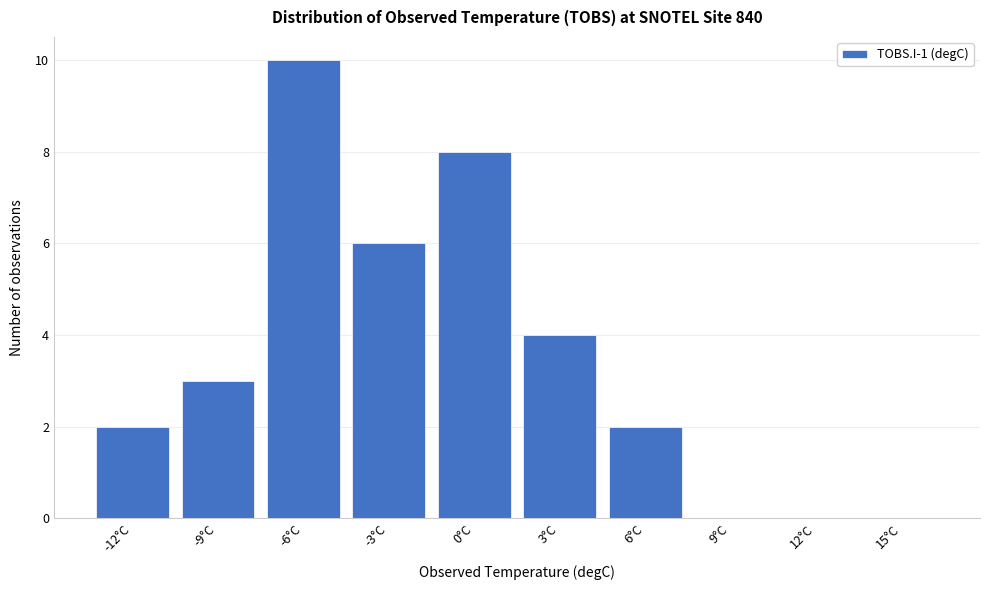

Reading left to right, extract all data points from this chart.

-12°C=2	-9°C=3	-6°C=10	-3°C=6	0°C=8	3°C=4	6°C=2	9°C=0	12°C=0	15°C=0